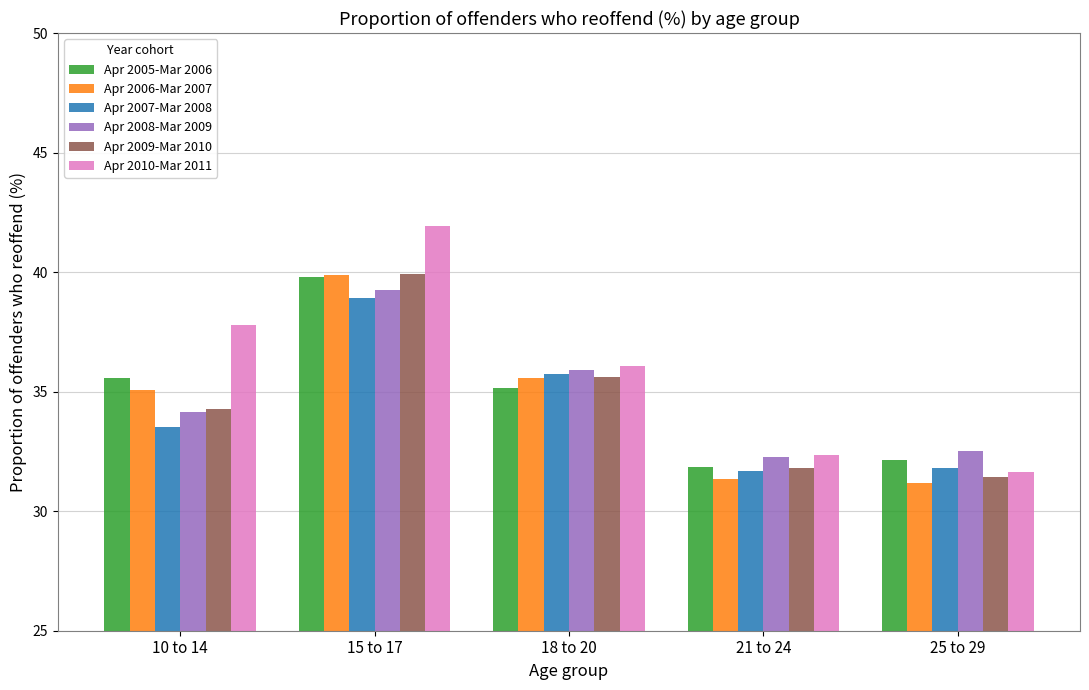

Read the Apr 2008-Mar 2009 value at 10 to 14.

34.1